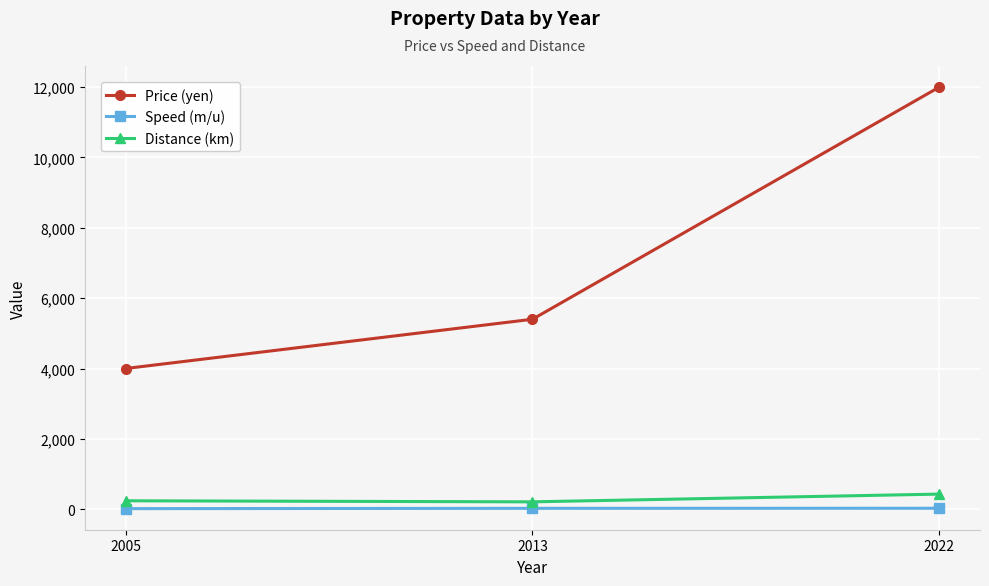

The value of Price (yen) at 2013 is 5400.0. True or false?

True